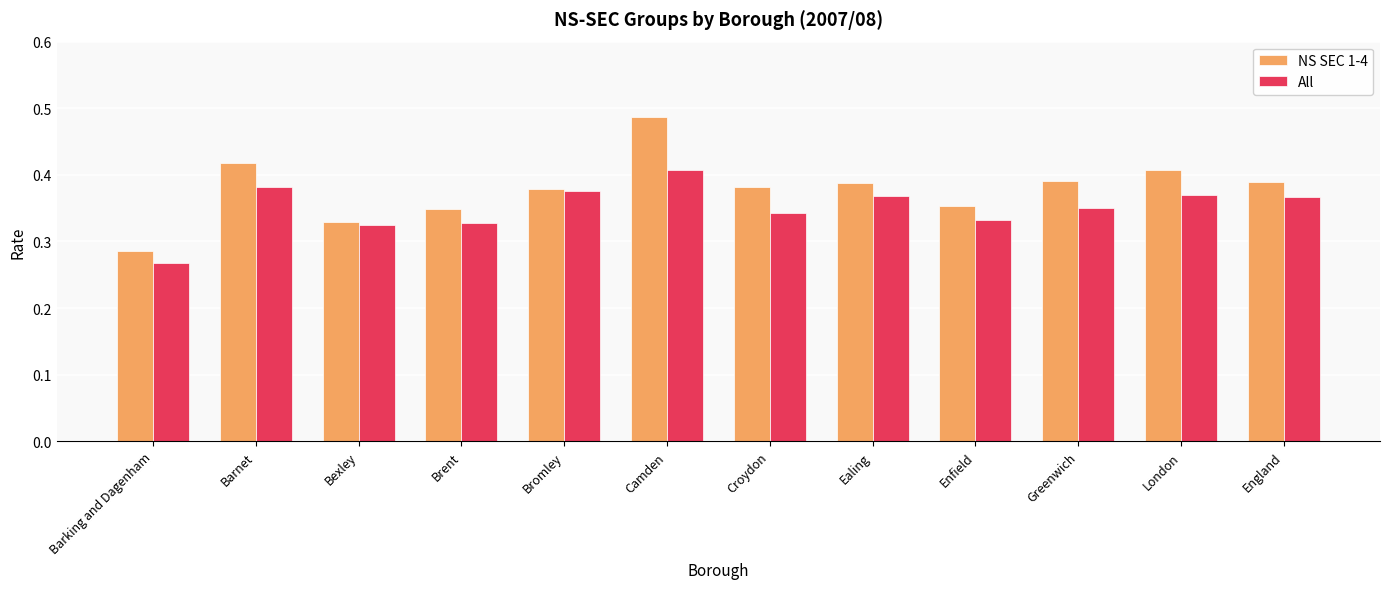

Which label corresponds to the largest value in the chart?

Camden